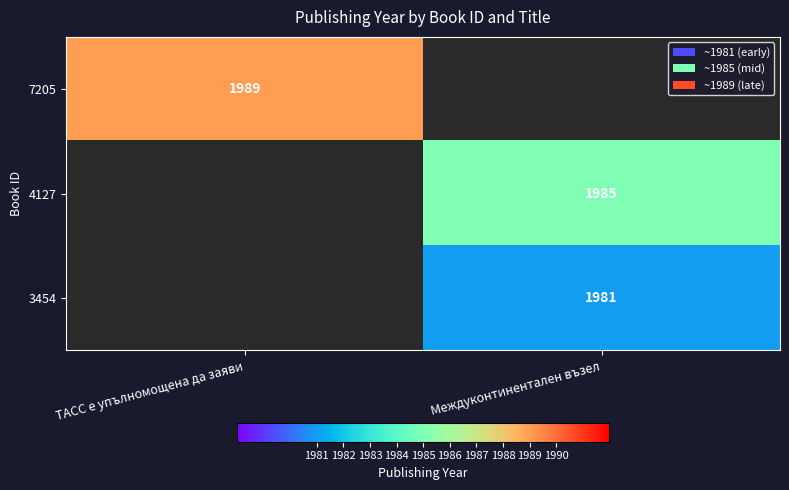

The 4127 series shows 1985 at Междуконтинентален възел. True or false?

True